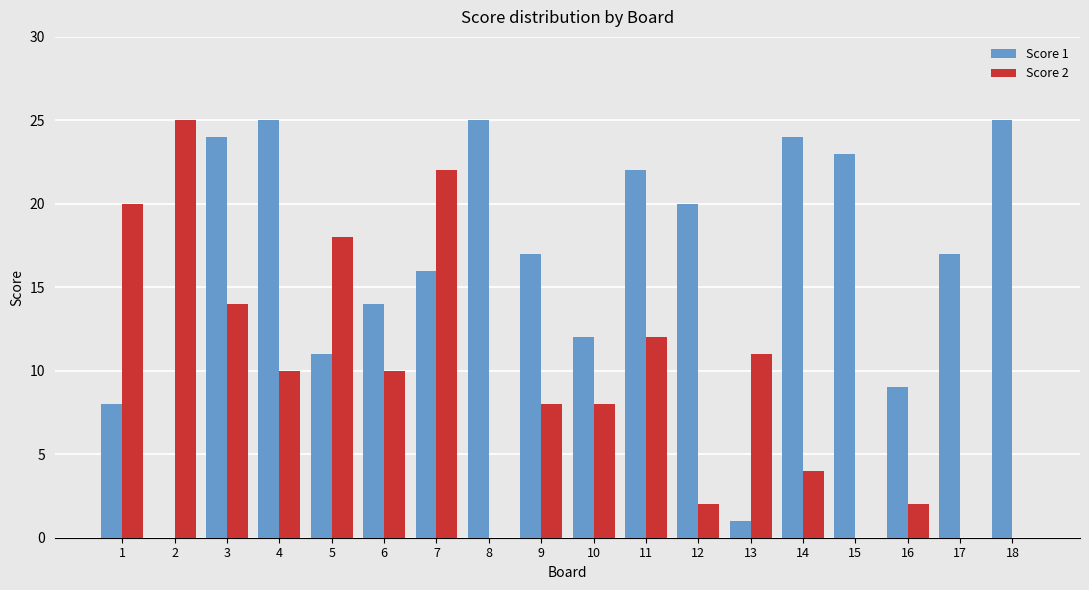

Which series changed the most between 5 and 10?

Score 2